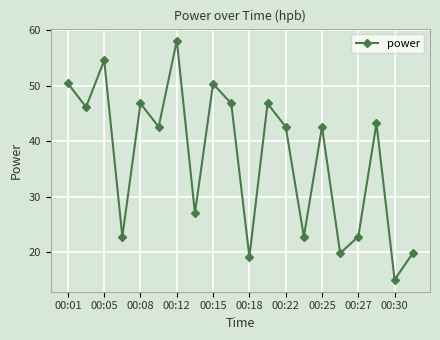

What is the value of the 6th point from the left?

42.6